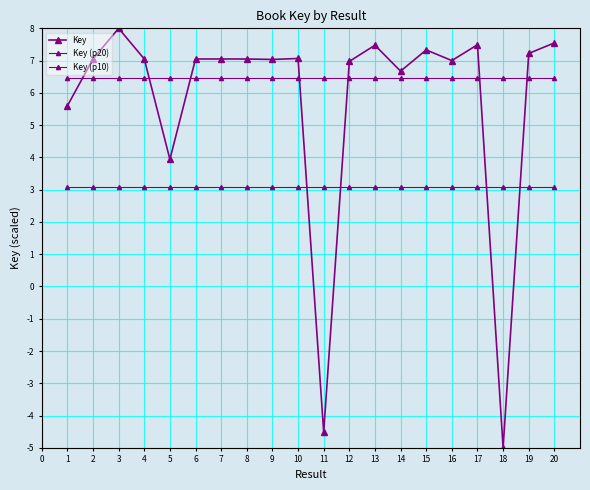

How many distinct data groups are displayed?

3